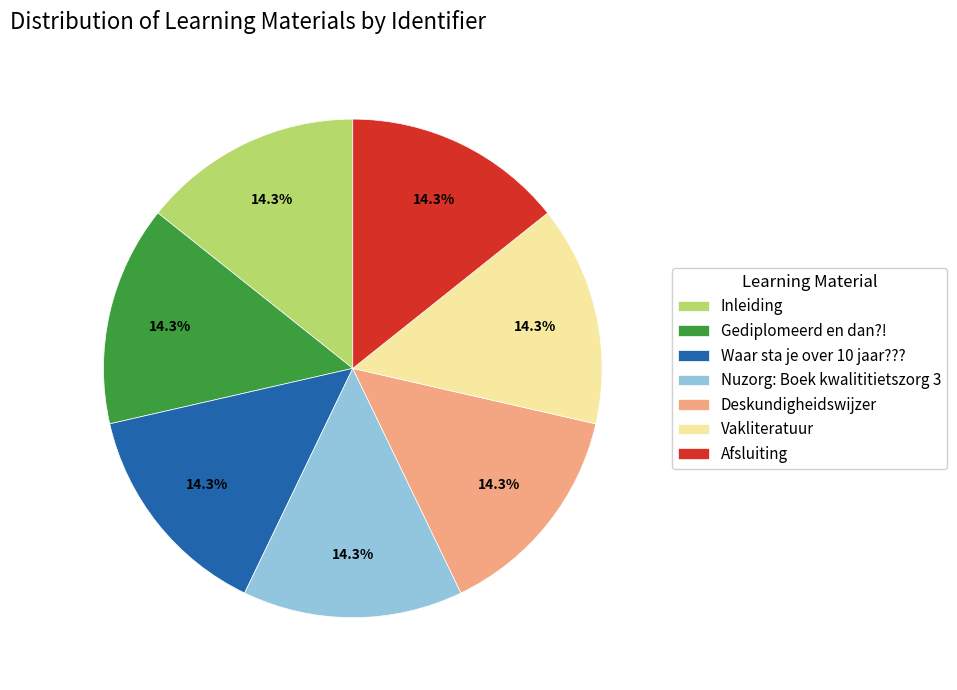

What portion of the pie excludes Vakliteratuur?

85.7%